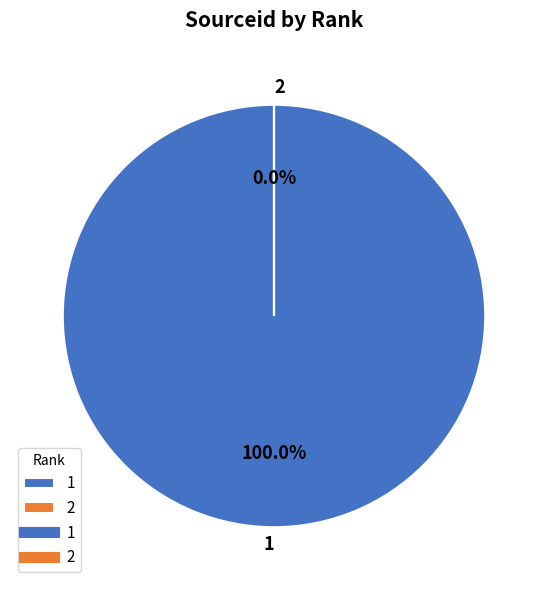

How many segments does this pie chart have?

2